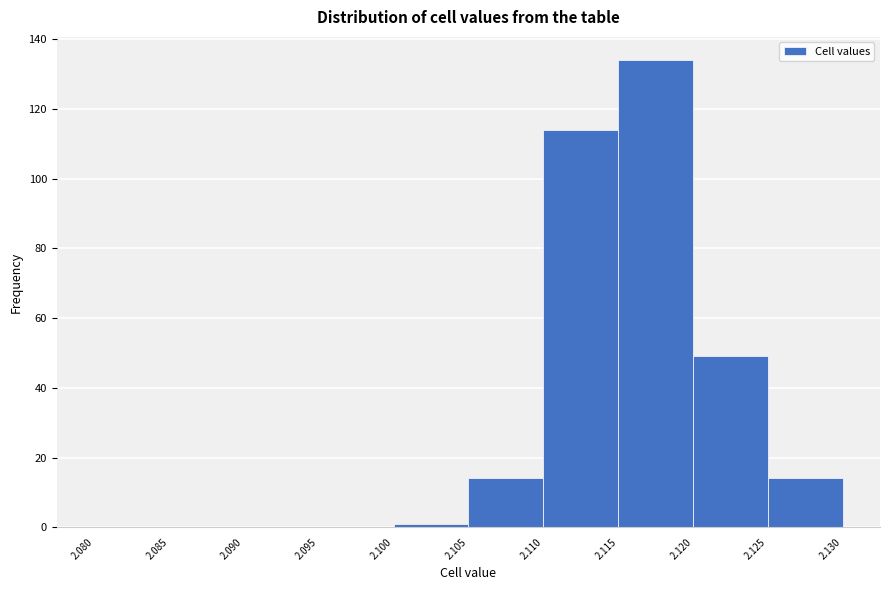

How tall is the bar that spans 2.125 to 2.130 on the x-axis? The values are not printed on the chart, so give them approximately, as read against the axis.

14